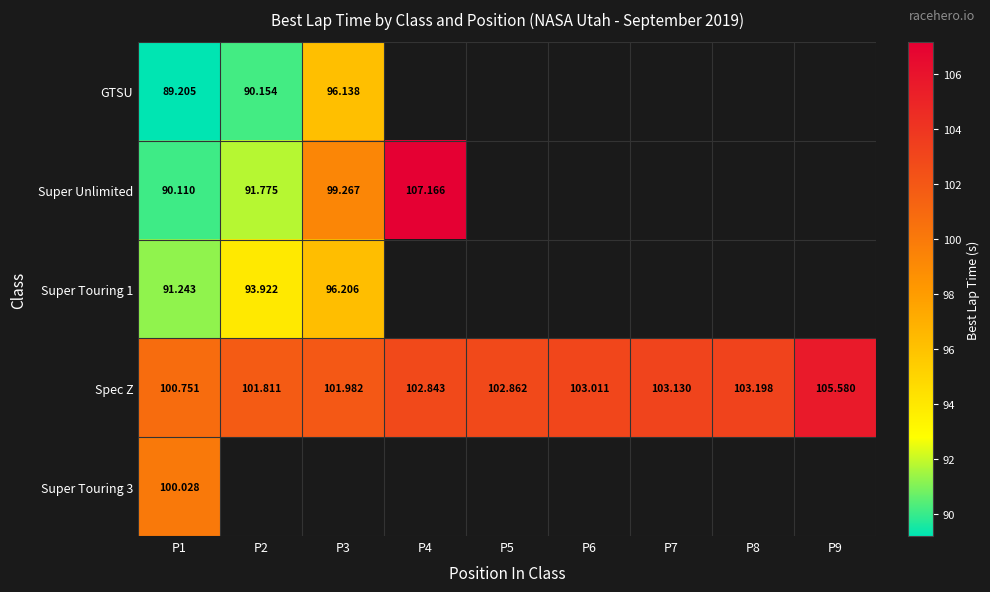

At how many categories does at least one series exceed 101?

8